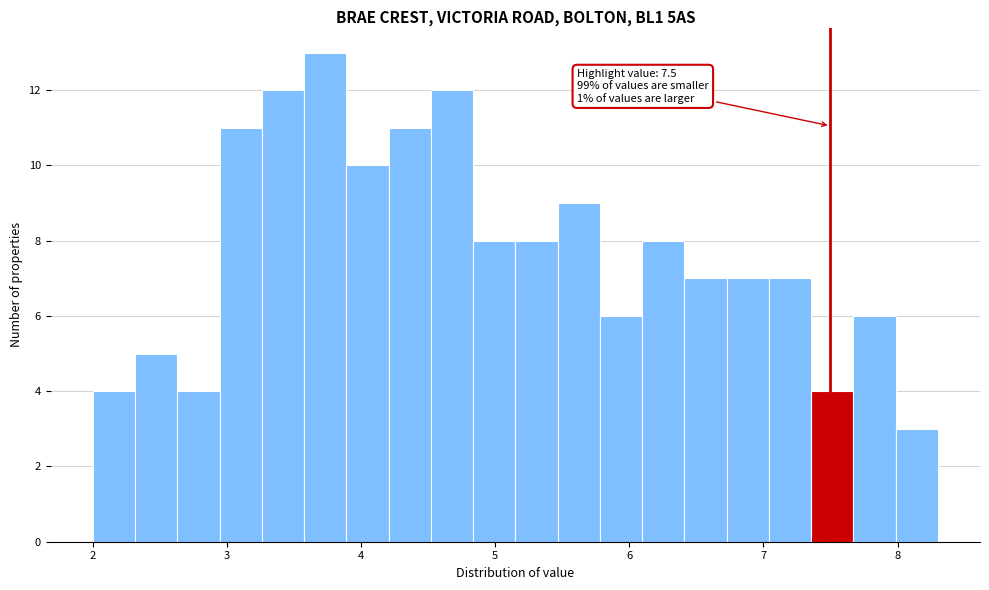

Read against the x-axis, roughly where is the centre of the tallest bar?

3.7